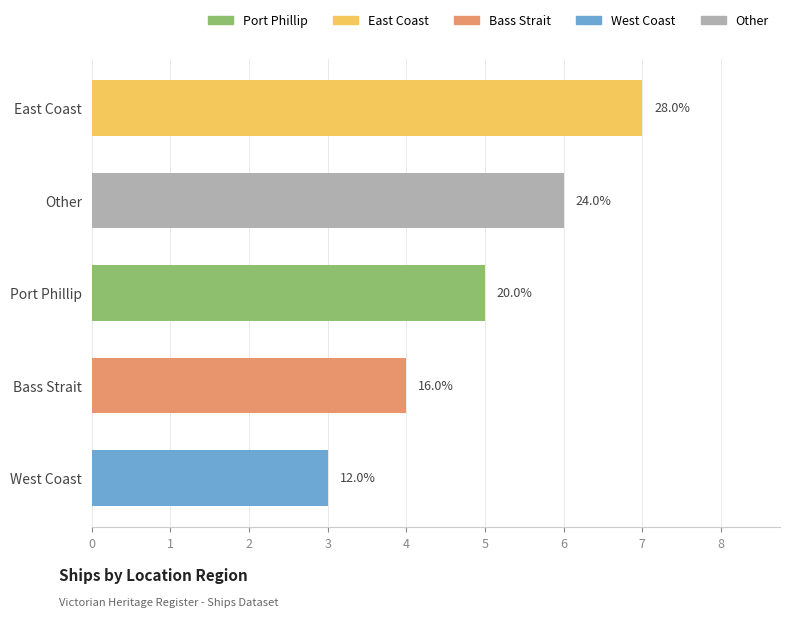

What is the greatest value displayed?

7